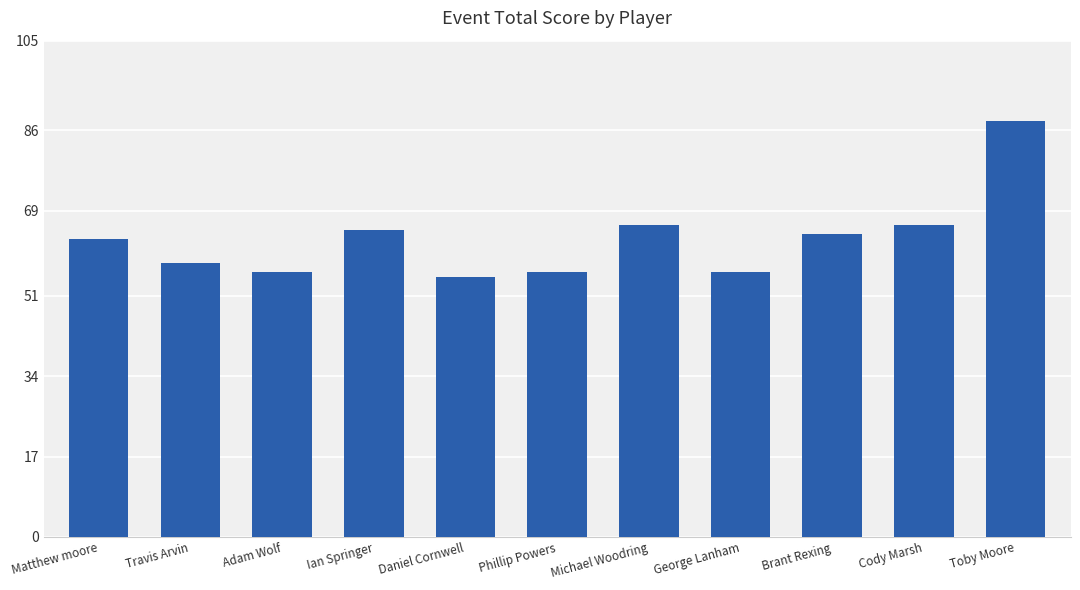

How many series are shown in this chart?

1